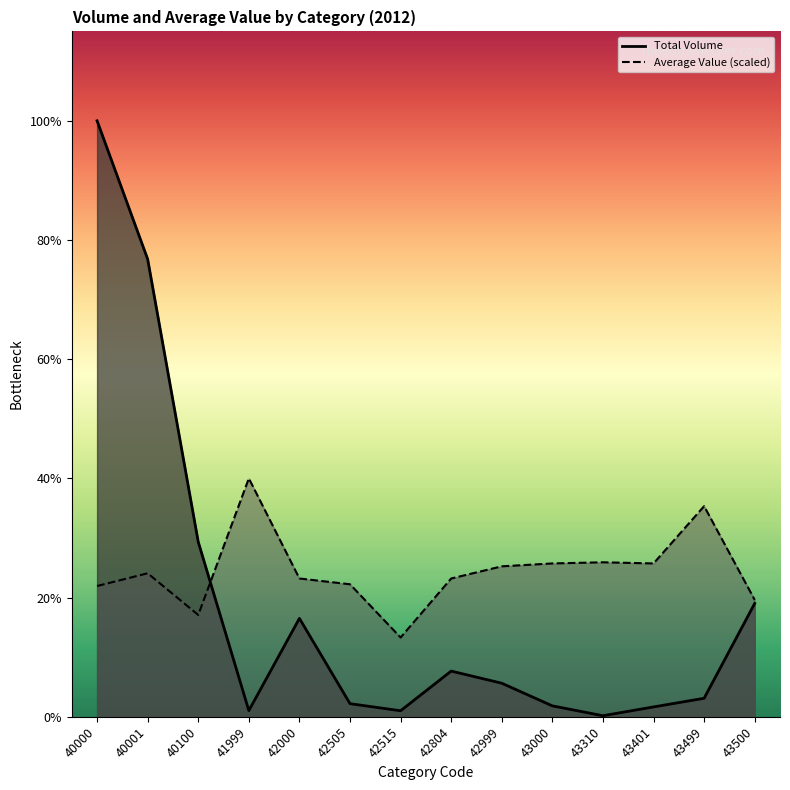

True or false: Total Volume has more than 0 interior local peaks.

True